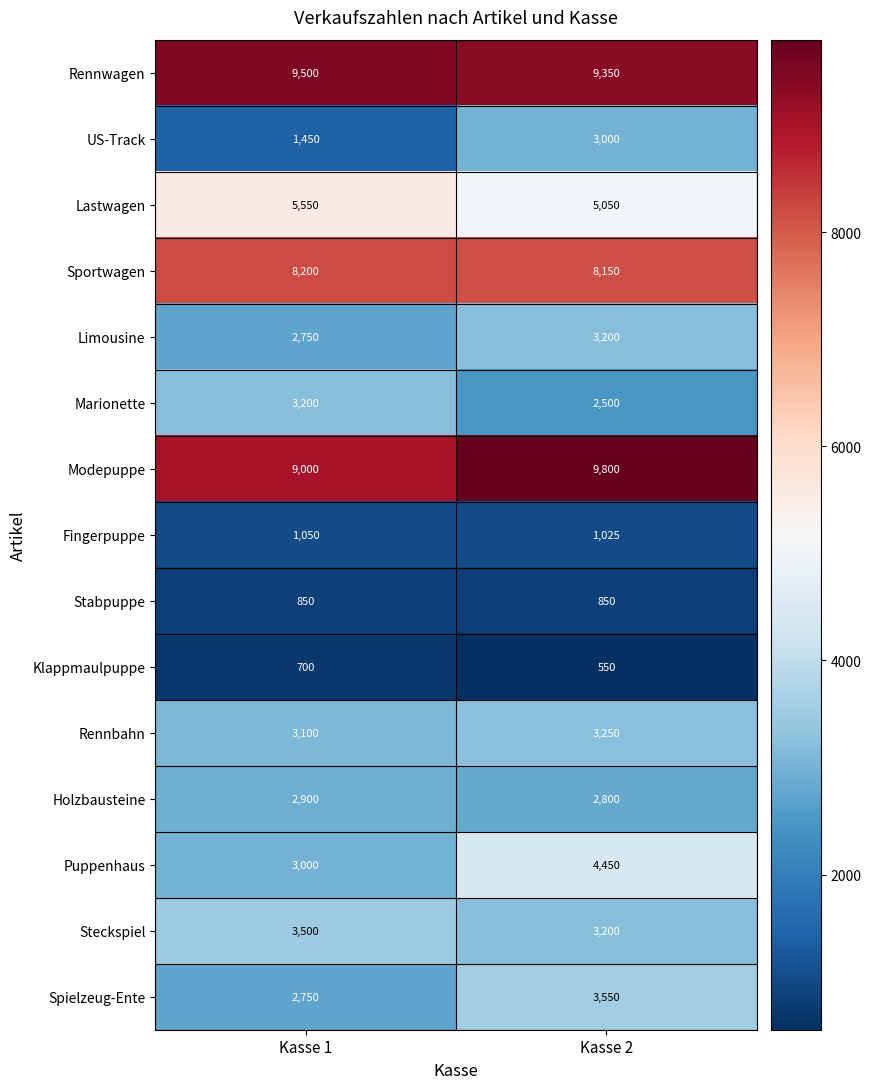

The value of US-Track at Kasse 2 is 3000. True or false?

True